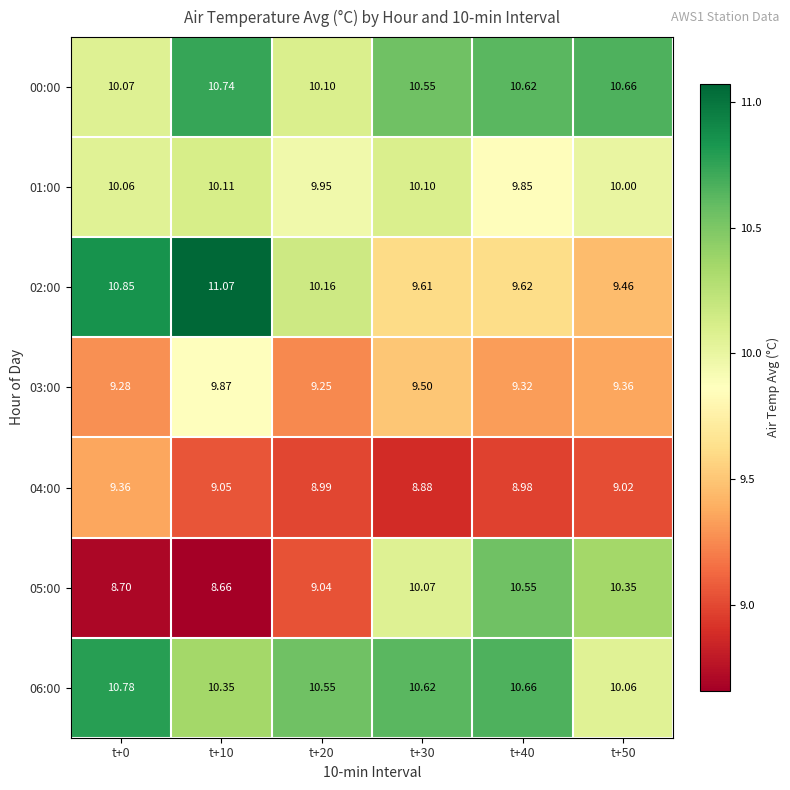

Is the value of 06:00 at t+20 greater than the value of 05:00 at t+0?

Yes